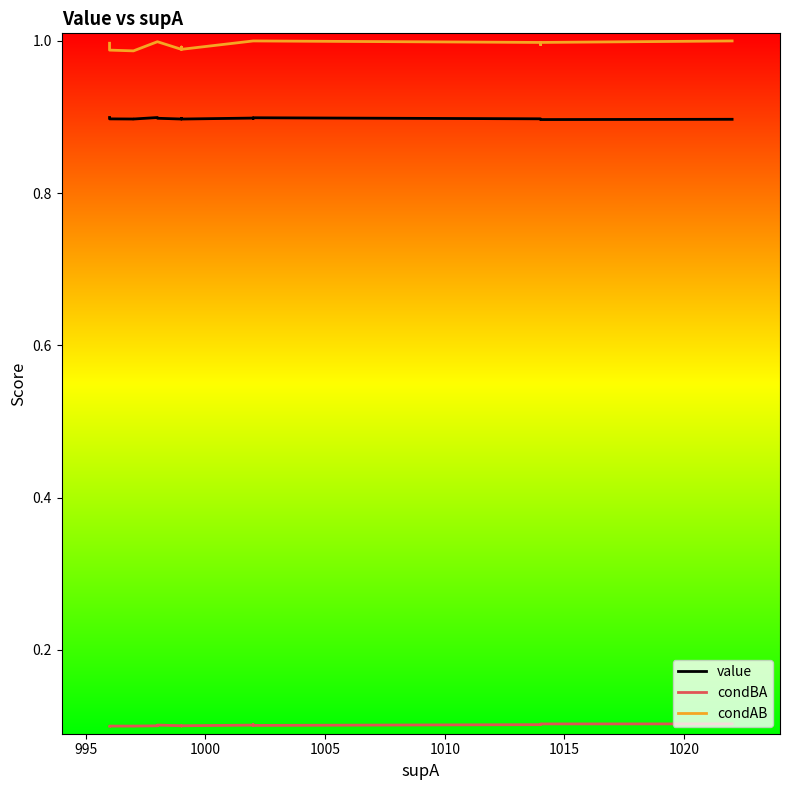

Which series has the largest total across all categories?

condAB